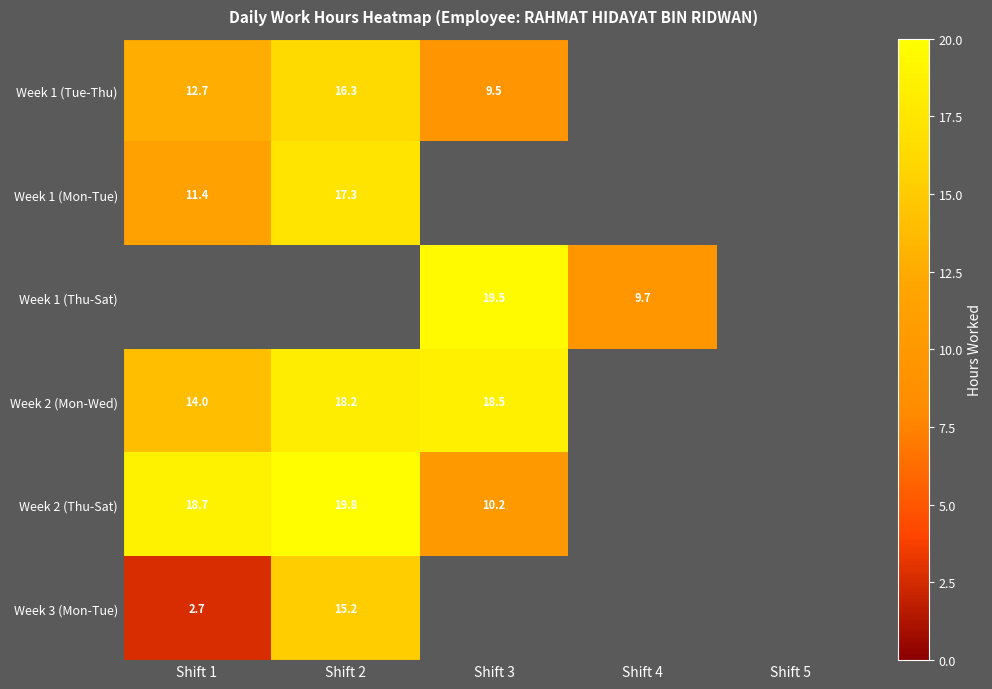

What is the difference between the Week 3 (Mon-Tue) values at Shift 2 and Shift 1?

12.5